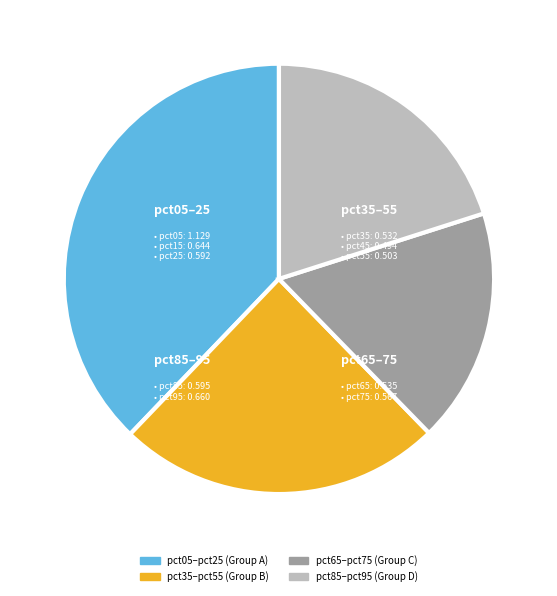

Is the sum of pct65–pct75 (Group C) and pct05–pct25 (Group A) greater than half?

Yes